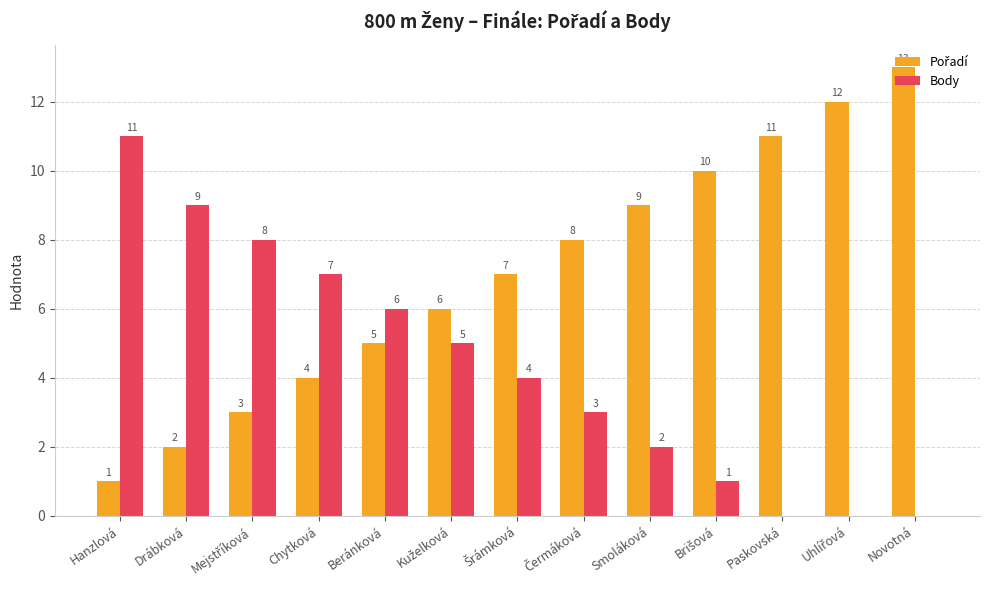

At which category is the sum across all series the highest?

Novotná